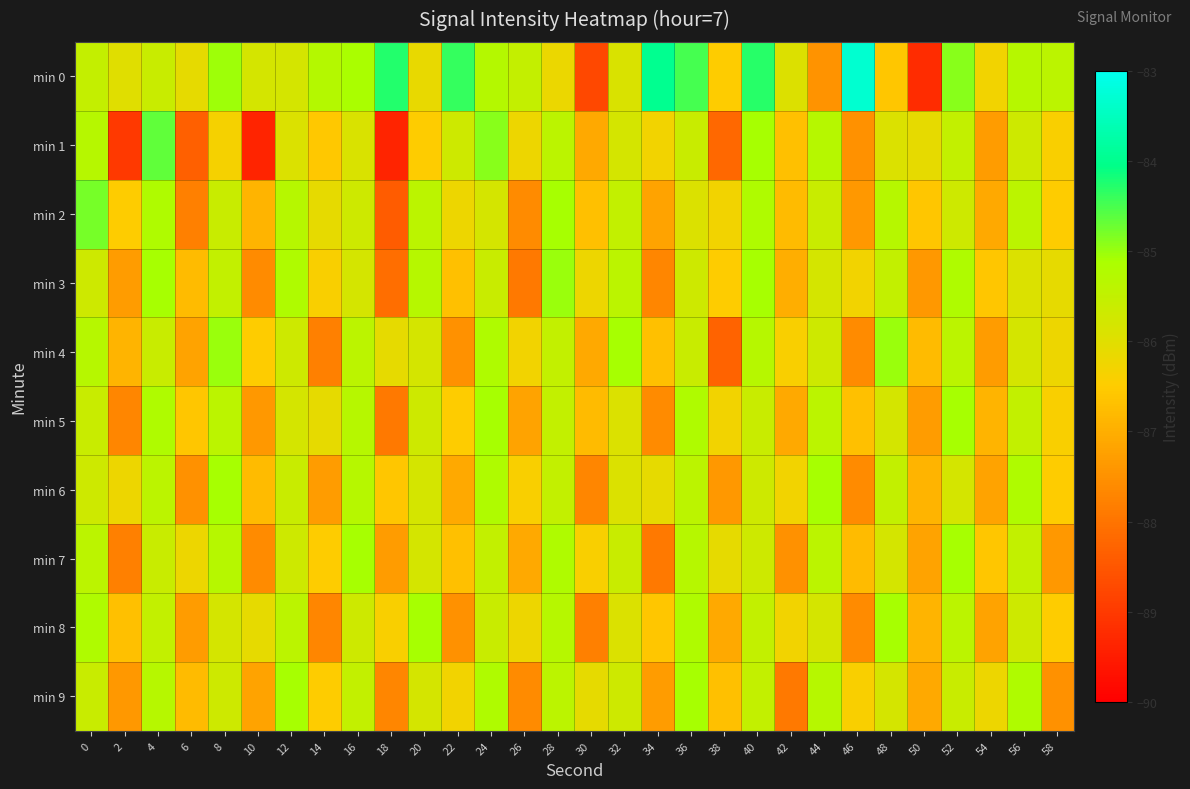

Reading left to right, transcribe all the data shown in this chart.

min 0: 0=-85.5	2=-86.0	4=-85.6	6=-86.1	8=-85.0	10=-85.8	12=-85.8	14=-85.3	16=-85.1	18=-84.3	20=-86.1	22=-84.4	24=-85.3	26=-85.5	28=-86.2	30=-88.8	32=-85.9	34=-84.0	36=-84.5	38=-86.5	40=-84.3	42=-85.9	44=-87.5	46=-83.3	48=-86.6	50=-89.2	52=-84.9	54=-86.3	56=-85.3	58=-85.4
min 1: 0=-85.3	2=-89.0	4=-84.6	6=-88.3	8=-86.3	10=-89.4	12=-85.9	14=-86.6	16=-85.9	18=-89.4	20=-86.5	22=-85.7	24=-84.9	26=-86.2	28=-85.4	30=-87.1	32=-85.8	34=-86.3	36=-85.6	38=-88.2	40=-85.1	42=-86.7	44=-85.3	46=-87.5	48=-85.9	50=-86.1	52=-85.5	54=-87.3	56=-85.7	58=-86.4
min 2: 0=-84.8	2=-86.5	4=-85.2	6=-87.8	8=-85.6	10=-86.9	12=-85.3	14=-86.1	16=-85.7	18=-88.4	20=-85.4	22=-86.2	24=-85.8	26=-87.6	28=-85.1	30=-86.7	32=-85.5	34=-87.2	36=-85.9	38=-86.3	40=-85.2	42=-86.8	44=-85.6	46=-87.4	48=-85.3	50=-86.6	52=-85.7	54=-87.1	56=-85.4	58=-86.5
min 3: 0=-85.7	2=-87.3	4=-85.1	6=-86.8	8=-85.5	10=-87.6	12=-85.2	14=-86.4	16=-85.8	18=-88.1	20=-85.3	22=-86.7	24=-85.6	26=-87.9	28=-85.0	30=-86.2	32=-85.4	34=-87.7	36=-85.7	38=-86.5	40=-85.1	42=-87.0	44=-85.8	46=-86.3	48=-85.5	50=-87.4	52=-85.2	54=-86.6	56=-85.9	58=-86.1
min 4: 0=-85.3	2=-86.9	4=-85.6	6=-87.2	8=-85.0	10=-86.5	12=-85.7	14=-87.8	16=-85.4	18=-86.1	20=-85.8	22=-87.5	24=-85.2	26=-86.3	28=-85.5	30=-87.1	32=-85.1	34=-86.7	36=-85.6	38=-88.3	40=-85.3	42=-86.4	44=-85.7	46=-87.6	48=-85.0	50=-86.8	52=-85.4	54=-87.3	56=-85.8	58=-86.2
min 5: 0=-85.6	2=-87.7	4=-85.2	6=-86.6	8=-85.4	10=-87.4	12=-85.8	14=-86.1	16=-85.3	18=-87.9	20=-85.7	22=-86.5	24=-85.1	26=-87.2	28=-85.5	30=-86.8	32=-85.9	34=-87.6	36=-85.2	38=-86.3	40=-85.6	42=-87.1	44=-85.4	46=-86.7	48=-85.8	50=-87.3	52=-85.1	54=-86.9	56=-85.5	58=-86.4
min 6: 0=-85.7	2=-86.2	4=-85.4	6=-87.5	8=-85.1	10=-86.8	12=-85.6	14=-87.3	16=-85.3	18=-86.6	20=-85.8	22=-87.1	24=-85.2	26=-86.4	28=-85.5	30=-87.7	32=-85.9	34=-86.1	36=-85.4	38=-87.4	40=-85.7	42=-86.3	44=-85.1	46=-87.6	48=-85.5	50=-86.9	52=-85.8	54=-87.2	56=-85.2	58=-86.5
min 7: 0=-85.4	2=-87.8	4=-85.6	6=-86.2	8=-85.3	10=-87.6	12=-85.7	14=-86.5	16=-85.1	18=-87.3	20=-85.8	22=-86.7	24=-85.5	26=-87.1	28=-85.2	30=-86.4	32=-85.6	34=-87.9	36=-85.3	38=-86.1	40=-85.7	42=-87.5	44=-85.4	46=-86.8	48=-85.8	50=-87.2	52=-85.1	54=-86.6	56=-85.5	58=-87.4
min 8: 0=-85.2	2=-86.7	4=-85.5	6=-87.3	8=-85.8	10=-86.1	12=-85.4	14=-87.7	16=-85.7	18=-86.4	20=-85.1	22=-87.5	24=-85.6	26=-86.2	28=-85.3	30=-87.8	32=-85.9	34=-86.6	36=-85.2	38=-87.1	40=-85.5	42=-86.3	44=-85.8	46=-87.6	48=-85.1	50=-86.9	52=-85.4	54=-87.2	56=-85.7	58=-86.5
min 9: 0=-85.6	2=-87.4	4=-85.3	6=-86.8	8=-85.7	10=-87.2	12=-85.1	14=-86.5	16=-85.5	18=-87.7	20=-85.8	22=-86.3	24=-85.2	26=-87.6	28=-85.4	30=-86.1	32=-85.7	34=-87.3	36=-85.1	38=-86.7	40=-85.5	42=-87.9	44=-85.3	46=-86.4	48=-85.8	50=-87.1	52=-85.6	54=-86.2	56=-85.2	58=-87.5